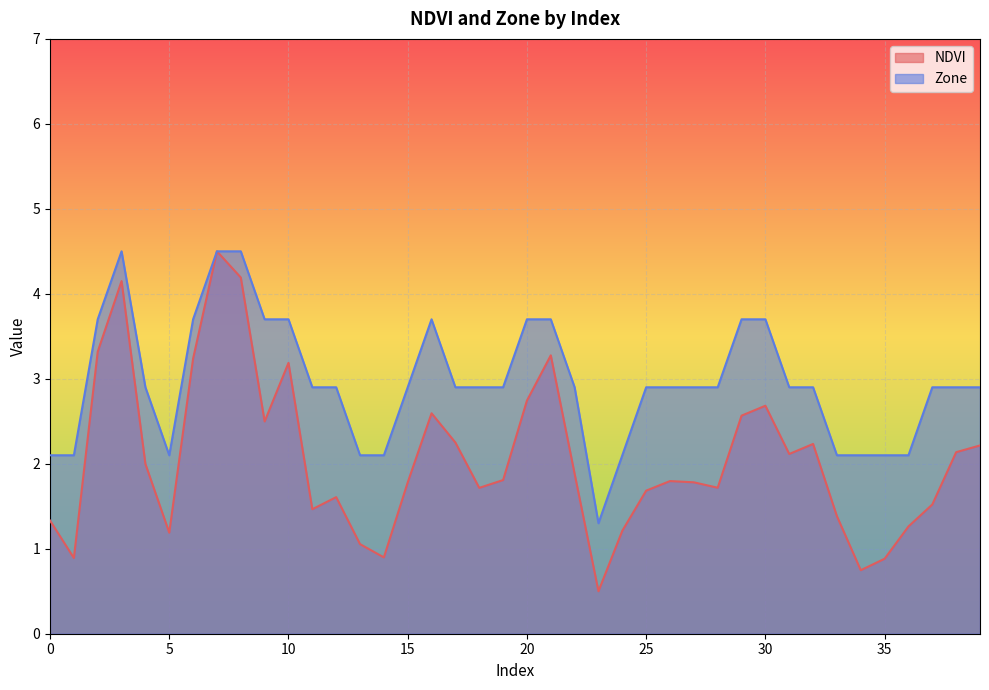

At 32, list the series in order from smallest to largest.

NDVI, Zone